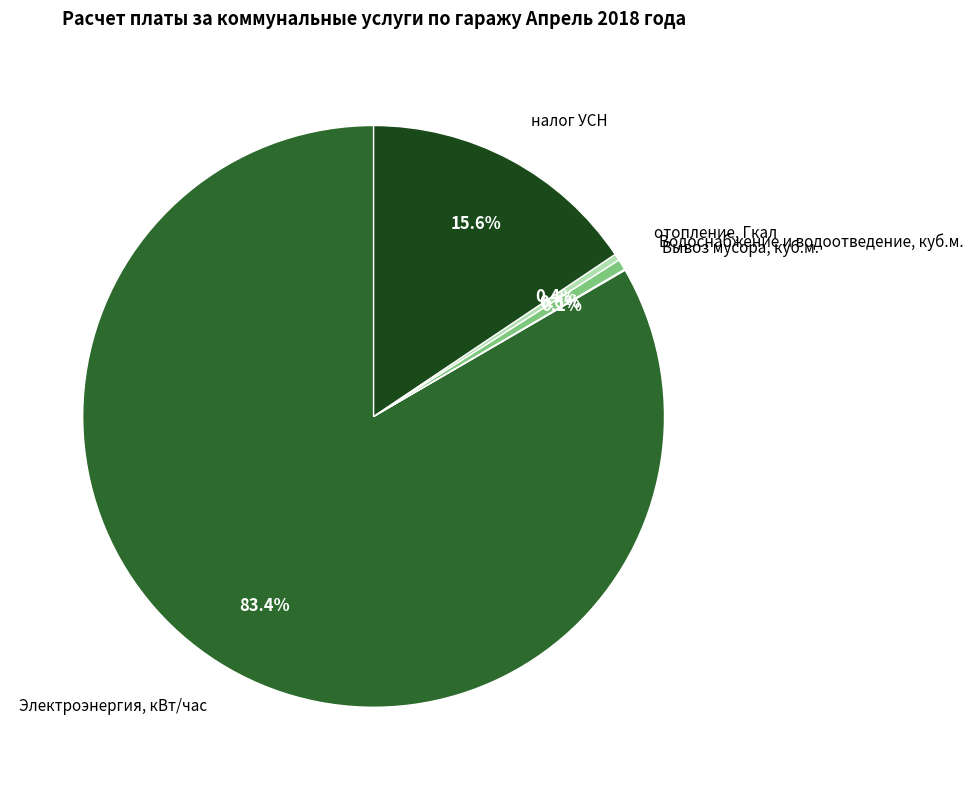

What is the ratio of the value at Водоснабжение и водоотведение, куб.м. to the value at отопление, Гкал?

1.6